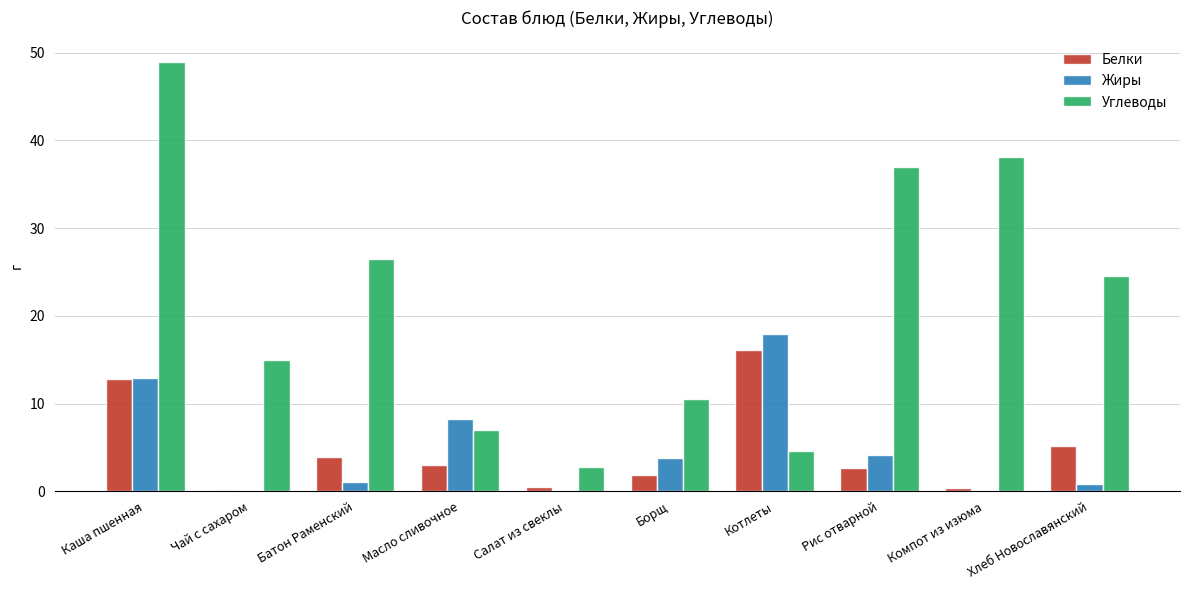

Are the bars grouped side by side (vs. stacked)?

Yes